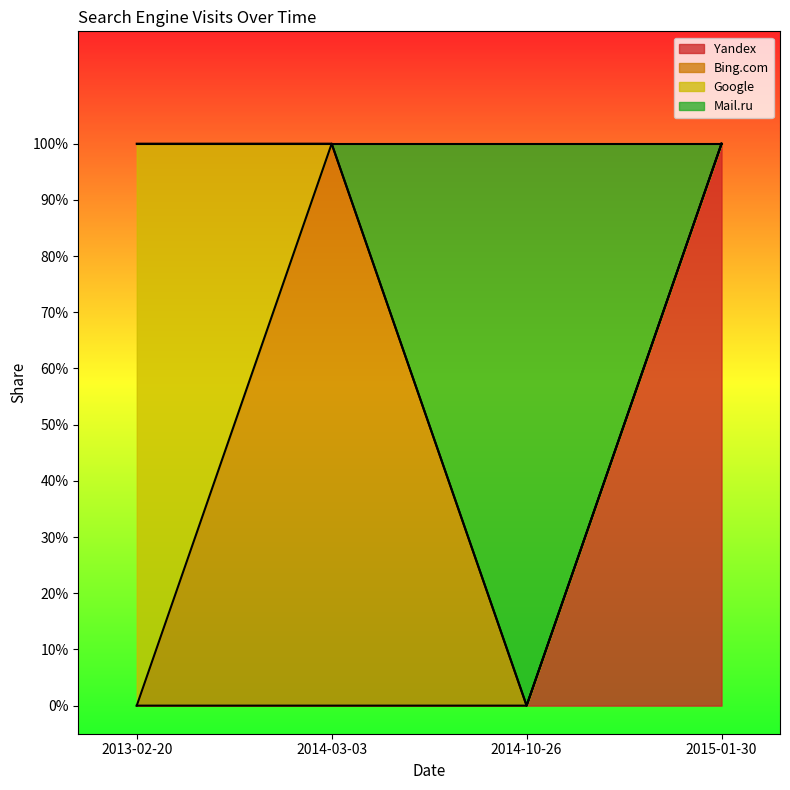

How many Yandex values are between 0 and 1?

4